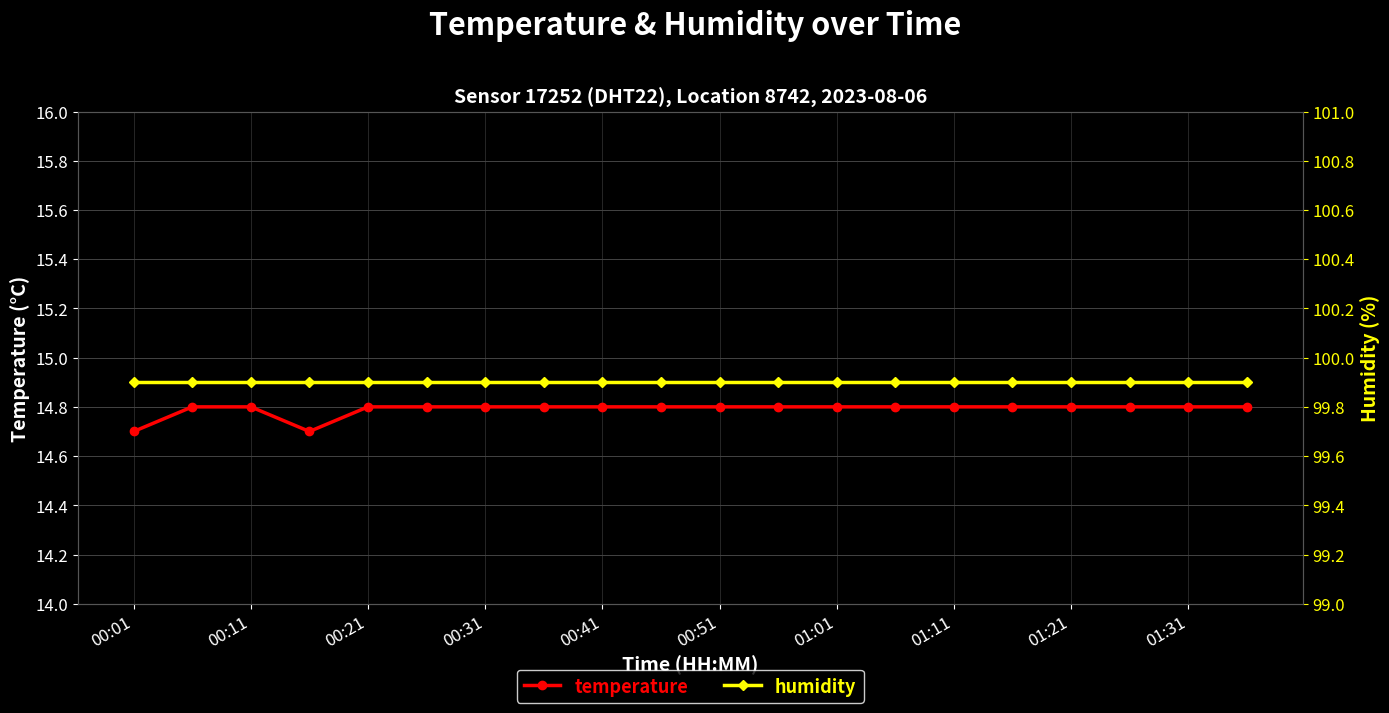

The value of temperature at 01:01 is 3.7. True or false?

False